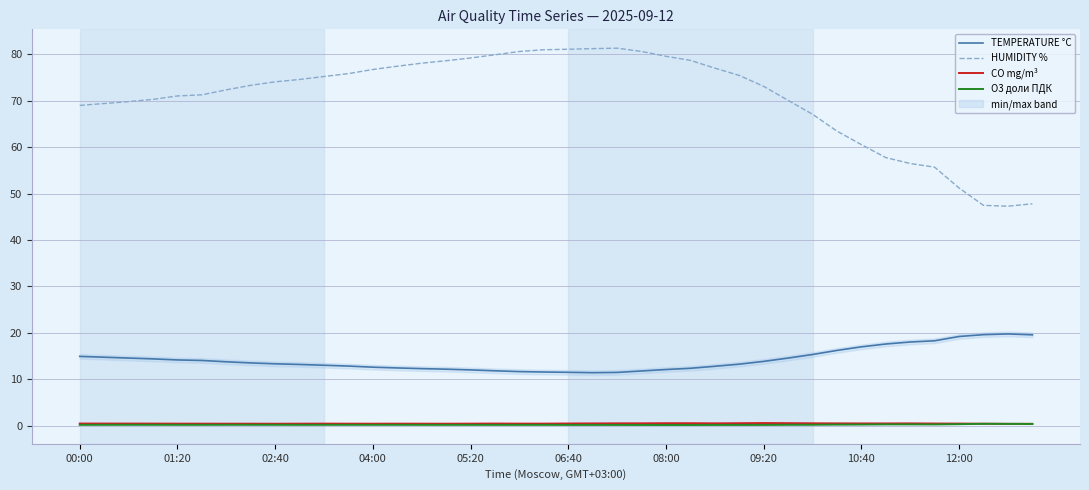

Reading left to right, what are all the values shown in this chart?

TEMPERATURE °C: 14.9	14.7	14.6	14.4	14.1	14.0	13.7	13.5	13.3	13.2	13.0	12.8	12.6	12.4	12.3	12.2	12.0	11.8	11.6	11.5	11.5	11.4	11.5	11.8	12.1	12.3	12.8	13.2	13.8	14.6	15.3	16.2	17.0	17.6	18.0	18.3	19.2	19.6	19.8	19.6
HUMIDITY %: 69.0	69.4	69.8	70.3	71.0	71.3	72.4	73.3	74.1	74.6	75.2	75.9	76.7	77.4	78.1	78.6	79.2	79.9	80.6	81.0	81.1	81.2	81.3	80.6	79.6	78.7	77.0	75.5	73.1	70.1	67.1	63.5	60.6	57.8	56.5	55.7	51.2	47.5	47.3	47.8
CO mg/m³: 0.4	0.4	0.4	0.4	0.4	0.4	0.4	0.4	0.4	0.4	0.4	0.4	0.4	0.4	0.4	0.4	0.4	0.4	0.4	0.4	0.5	0.5	0.5	0.5	0.5	0.5	0.5	0.5	0.5	0.5	0.5	0.5	0.5	0.5	0.5	0.4	0.4	0.4	0.4	0.4
O3 доли ПДК: 0.2	0.2	0.2	0.2	0.2	0.2	0.2	0.2	0.2	0.2	0.2	0.2	0.2	0.2	0.2	0.2	0.2	0.2	0.2	0.2	0.1	0.1	0.1	0.1	0.1	0.1	0.1	0.1	0.1	0.2	0.2	0.2	0.2	0.3	0.3	0.2	0.3	0.4	0.4	0.4